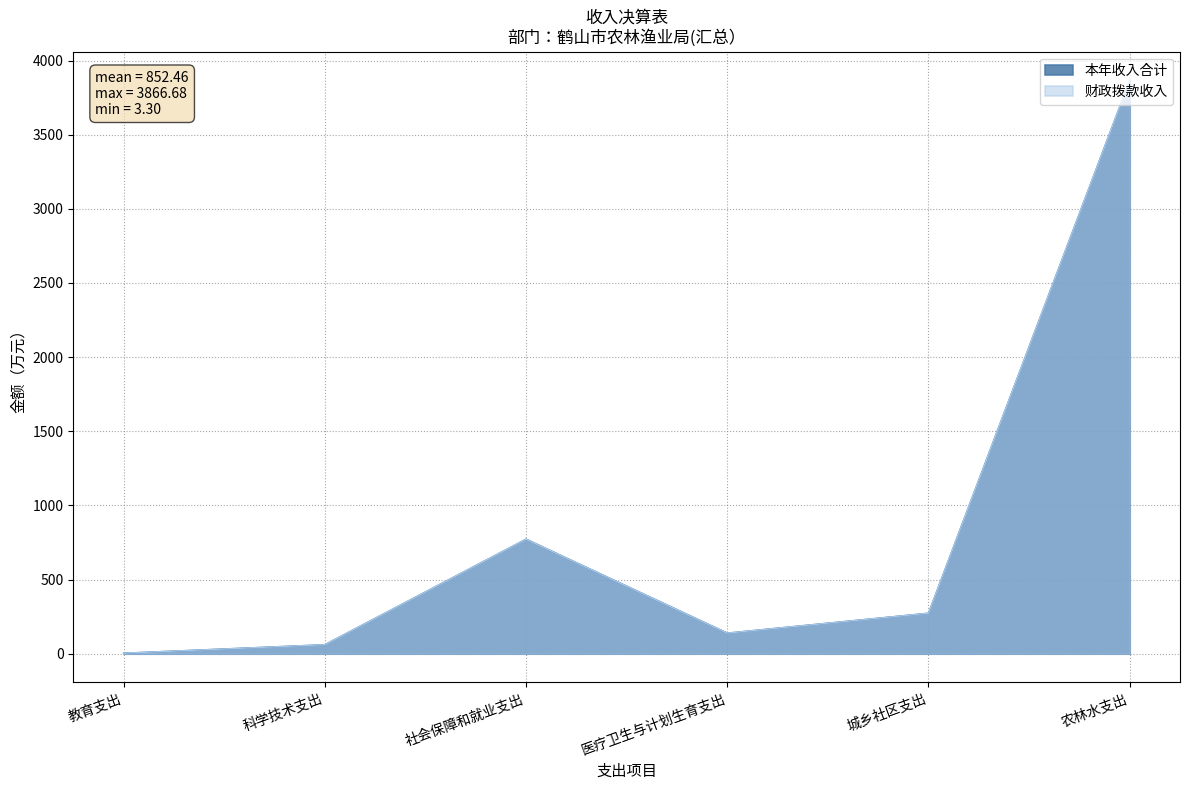

True or false: 本年收入合计 and 财政拨款收入 intersect in this chart.

False